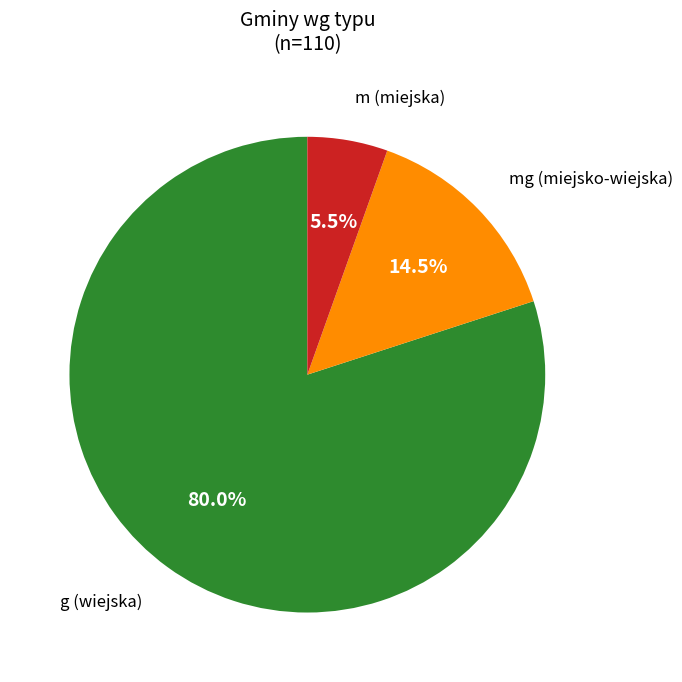

To the nearest percent, what is the average slice percentage?

33%